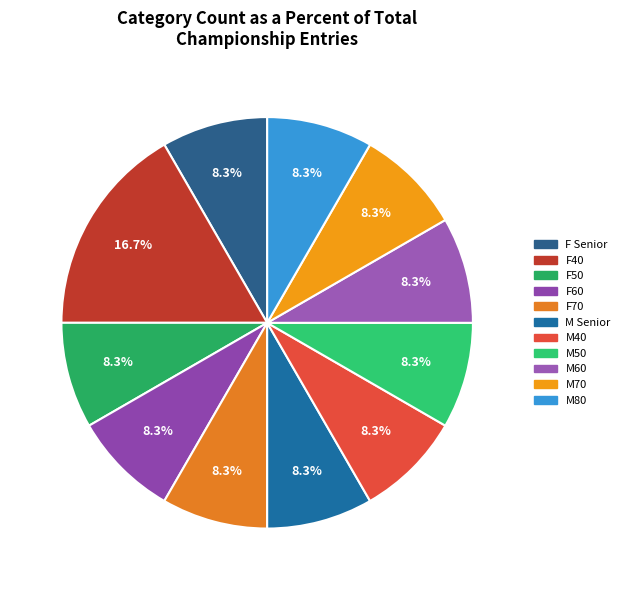

To the nearest percent, what portion does M Senior represent?

8%